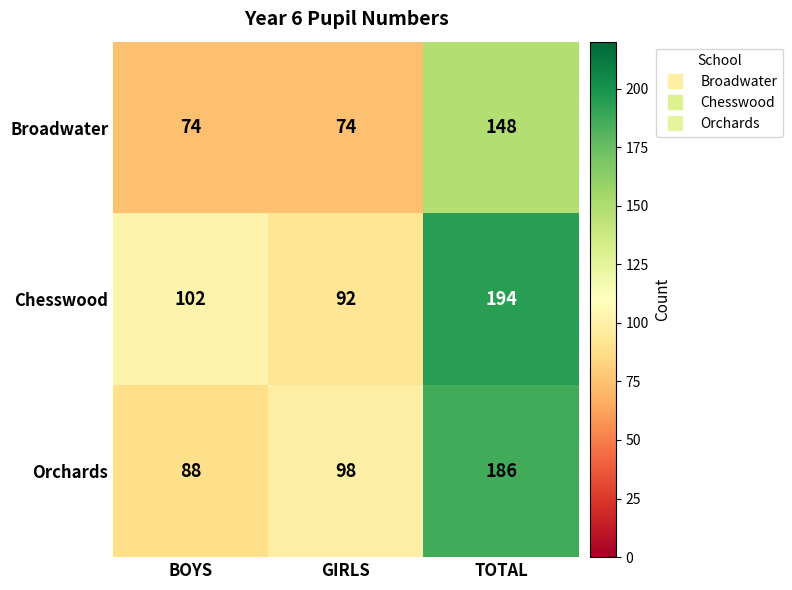

What is the difference between the maximum and minimum values in the Broadwater series?

74